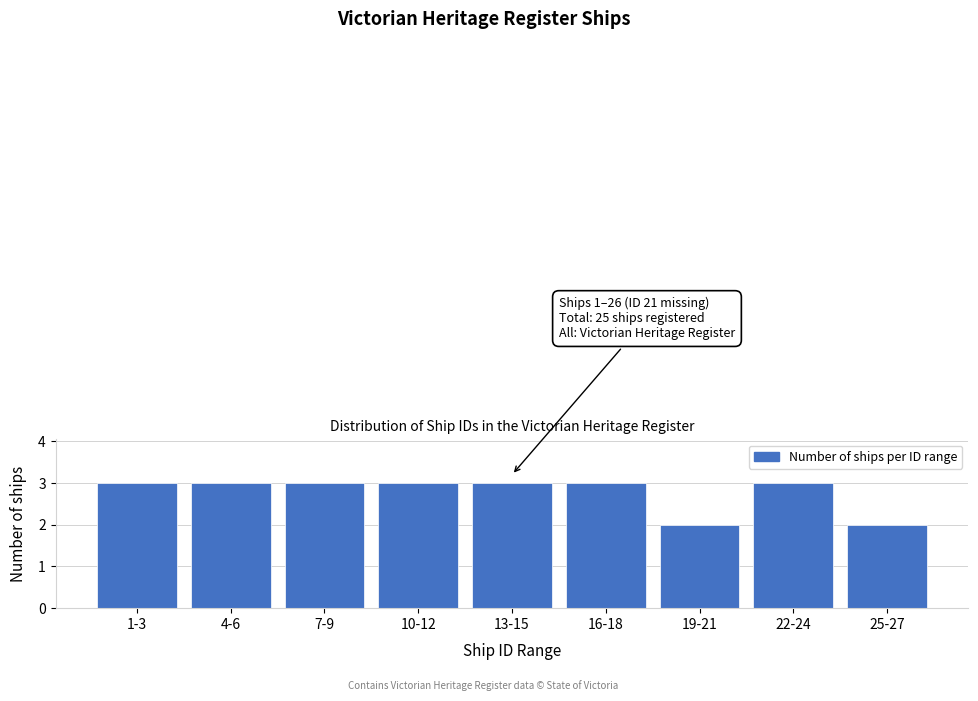

Reading left to right, extract all data points from this chart.

3	3	3	3	3	3	2	3	2